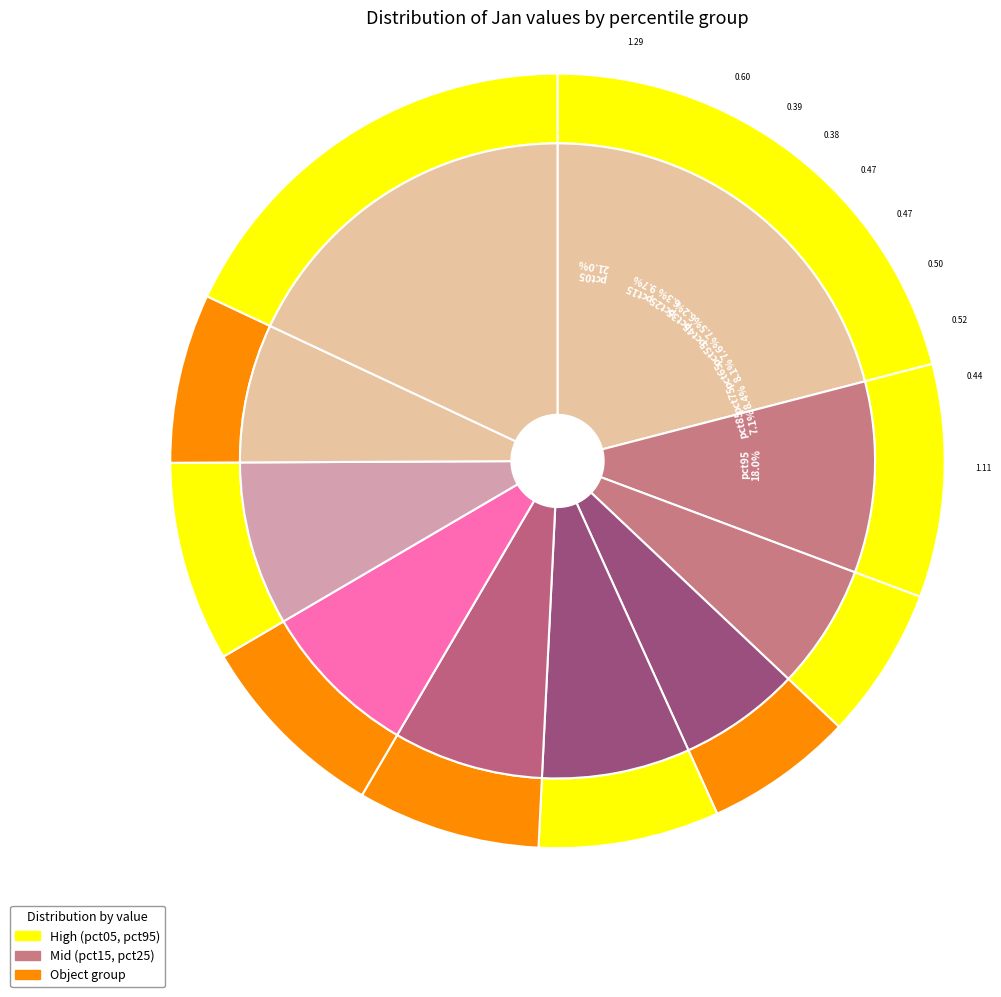

Which has a higher value, pct35 or pct15?

pct15